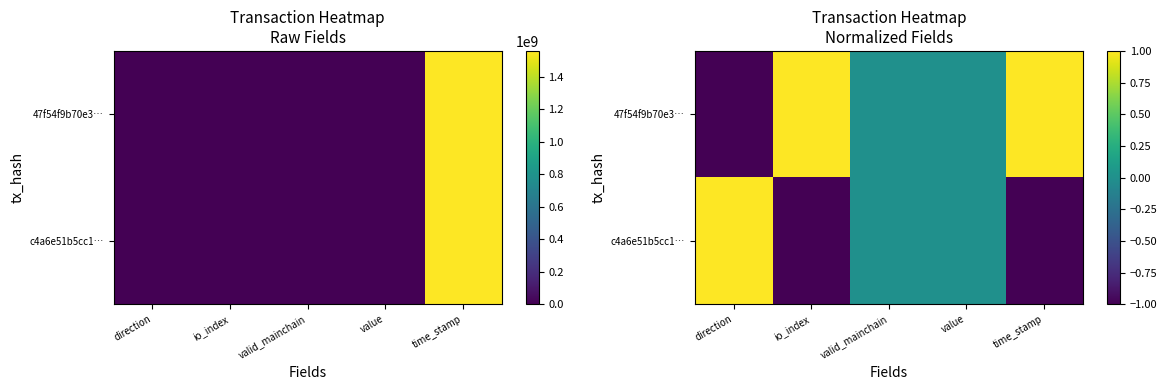

Read the c4a6e51b5cc1… value at time_stamp.

-1.0